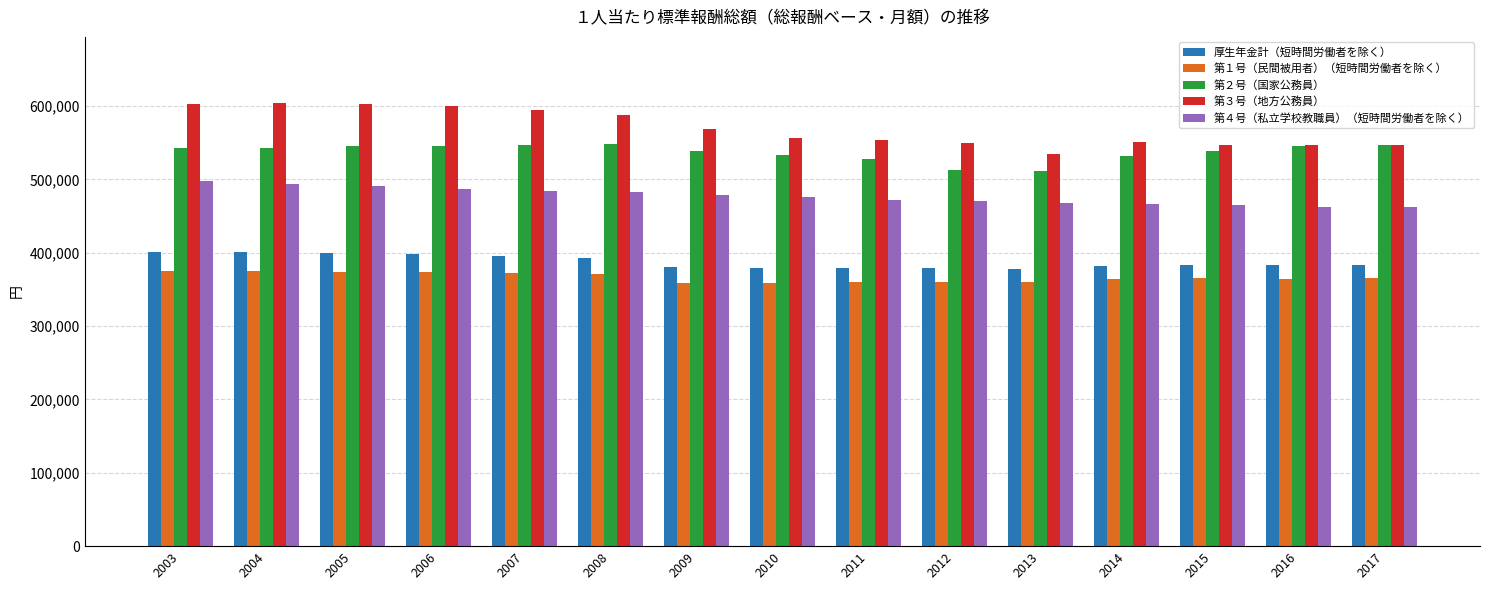

Does the chart contain stacked bars?

No